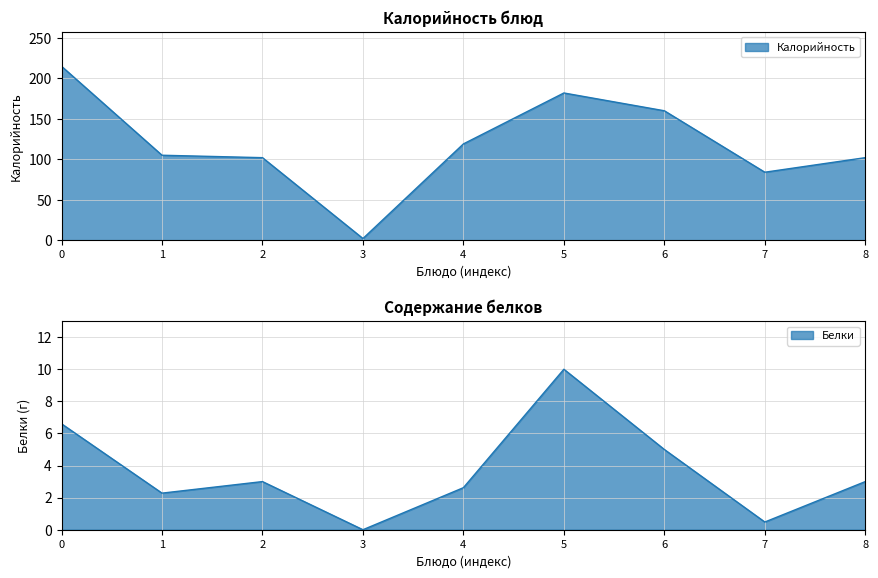

At which label does Белки reach its minimum?

3